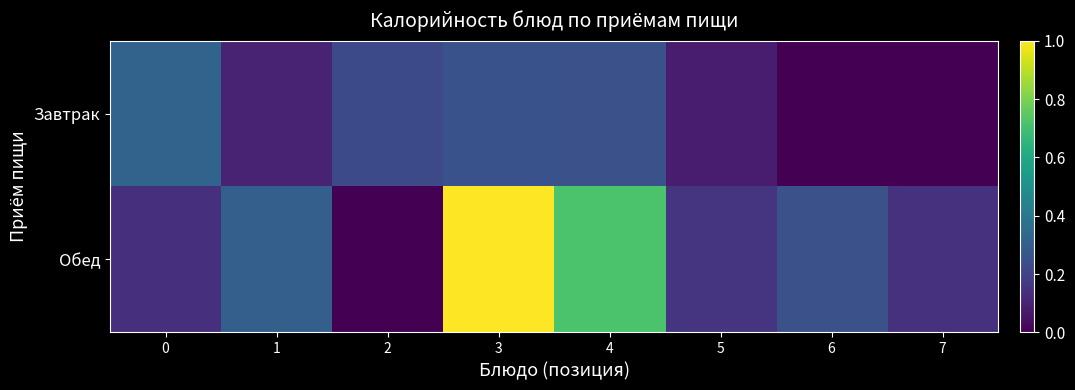

Which label corresponds to the largest value in the chart?

3